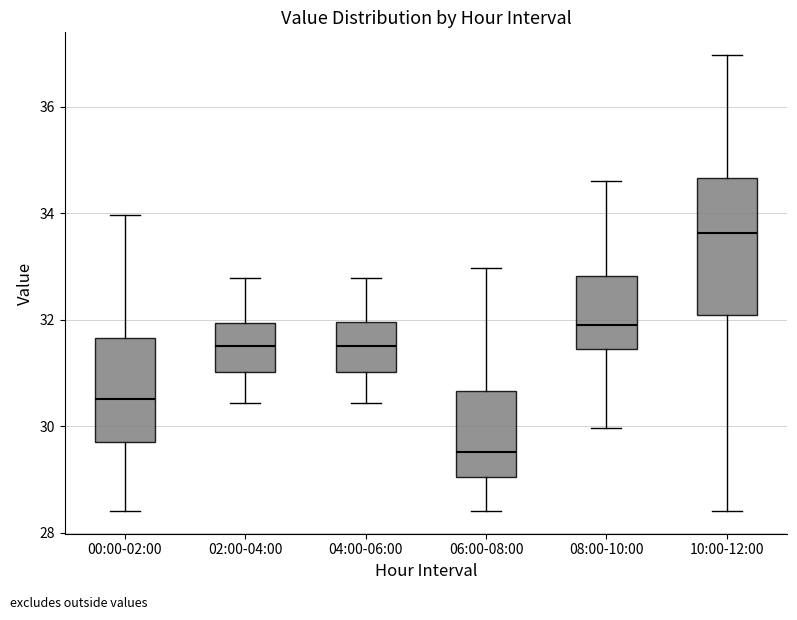

Reading left to right, transcribe this box plot: for each box, give where its median line is, the range the box spans, and where its two whiskers end, as read against the y-axis. The values are not printed on the chart, so give them approximately, as read against the axis.

00:00-02:00: median 30.6, box 29.8 to 31.6, whiskers 28.4 to 34.0
02:00-04:00: median 31.6, box 31.0 to 32.0, whiskers 30.4 to 32.8
04:00-06:00: median 31.6, box 31.0 to 32.0, whiskers 30.4 to 32.8
06:00-08:00: median 29.6, box 29.0 to 30.6, whiskers 28.4 to 33.0
08:00-10:00: median 32.0, box 31.4 to 32.8, whiskers 30.0 to 34.6
10:00-12:00: median 33.6, box 32.0 to 34.6, whiskers 28.4 to 37.0